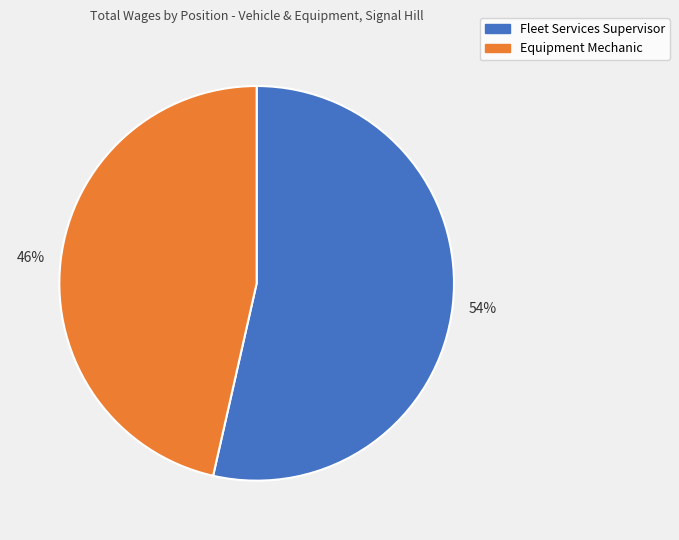

Is Fleet Services Supervisor the majority of the pie?

Yes